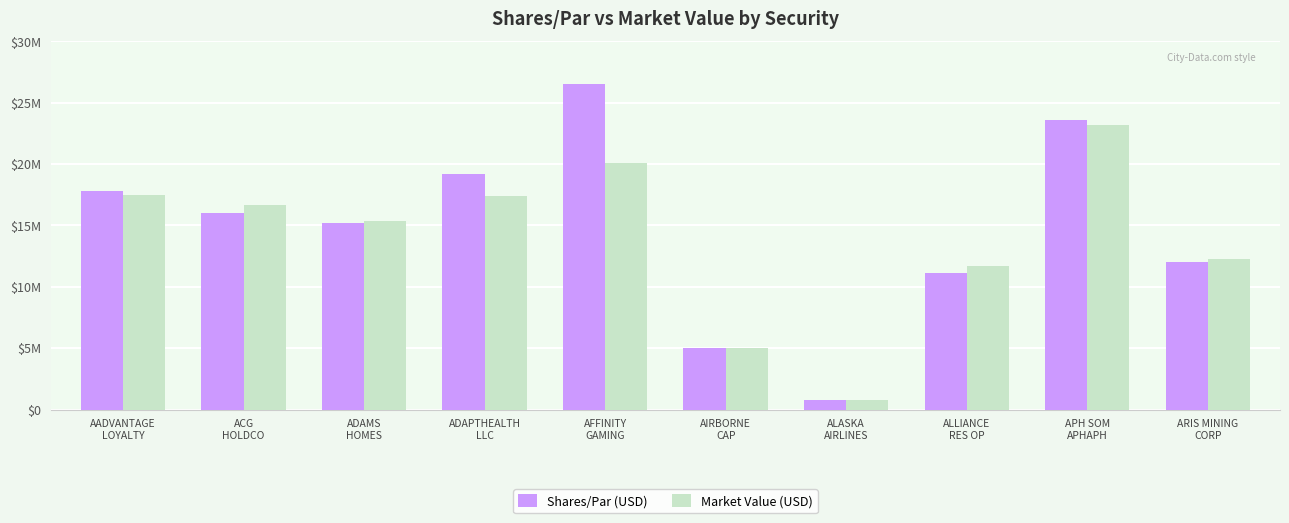

At which label does Shares/Par (USD) first exceed 16000000?

AADVANTAGE
LOYALTY